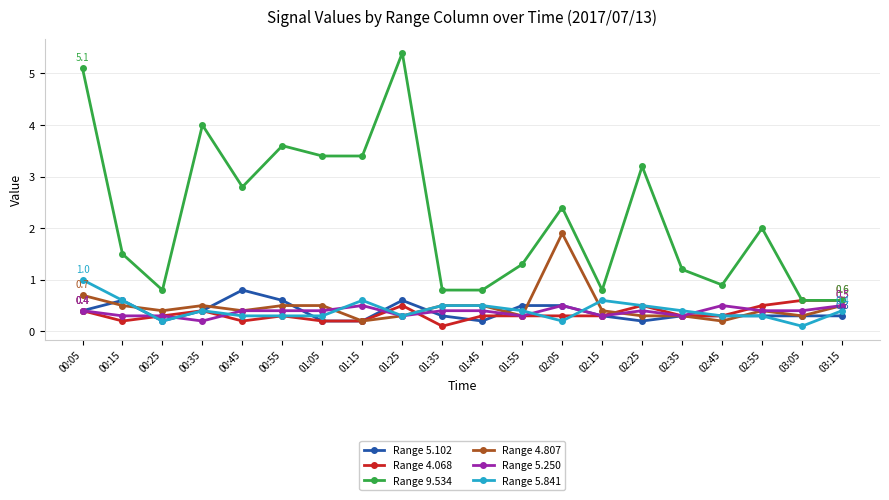

Where is Range 4.807 nearest to the value 1?

00:05